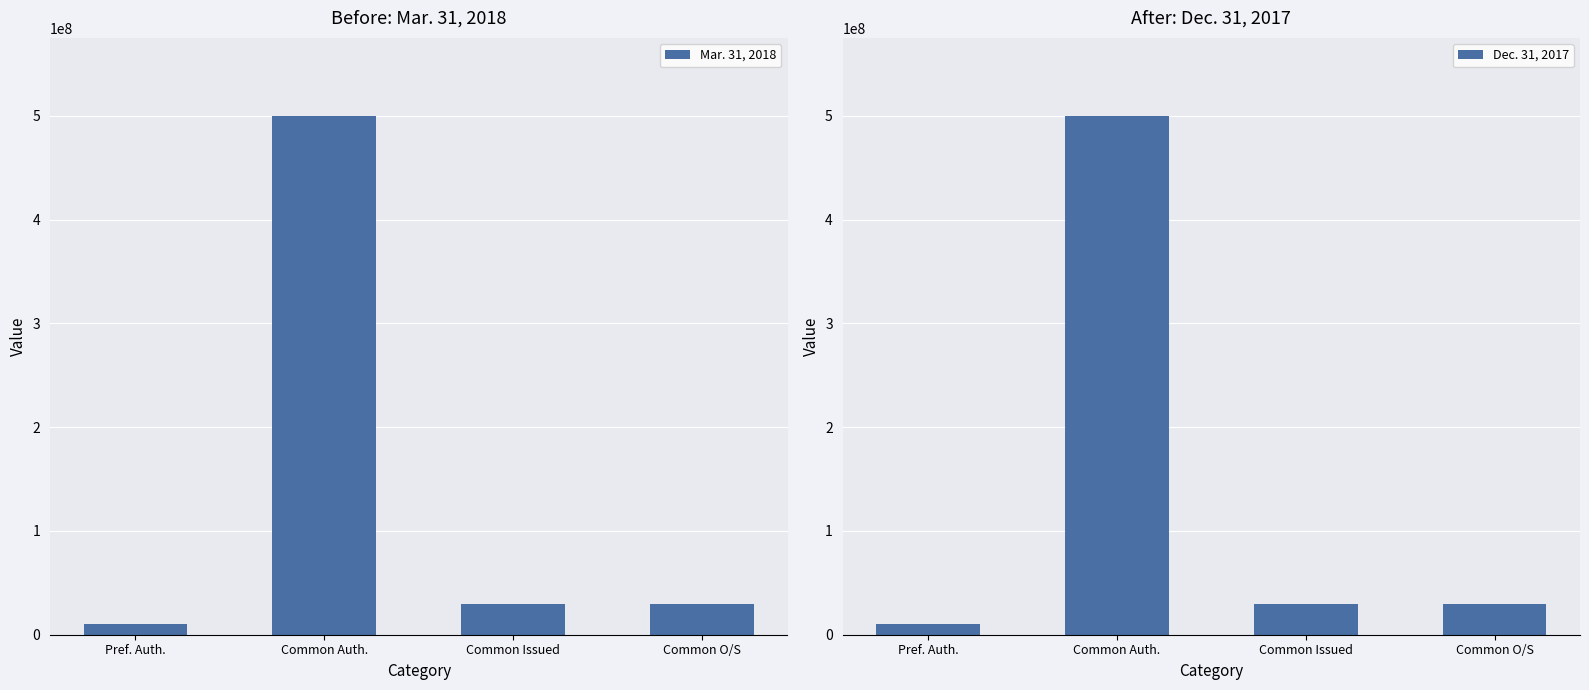

What are all the series names shown in the legend?

Mar. 31, 2018, Dec. 31, 2017